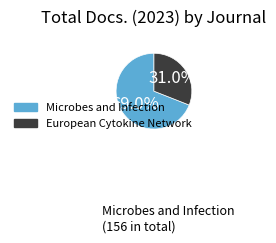

Between Microbes and Infection and European Cytokine Network, which is larger?

Microbes and Infection